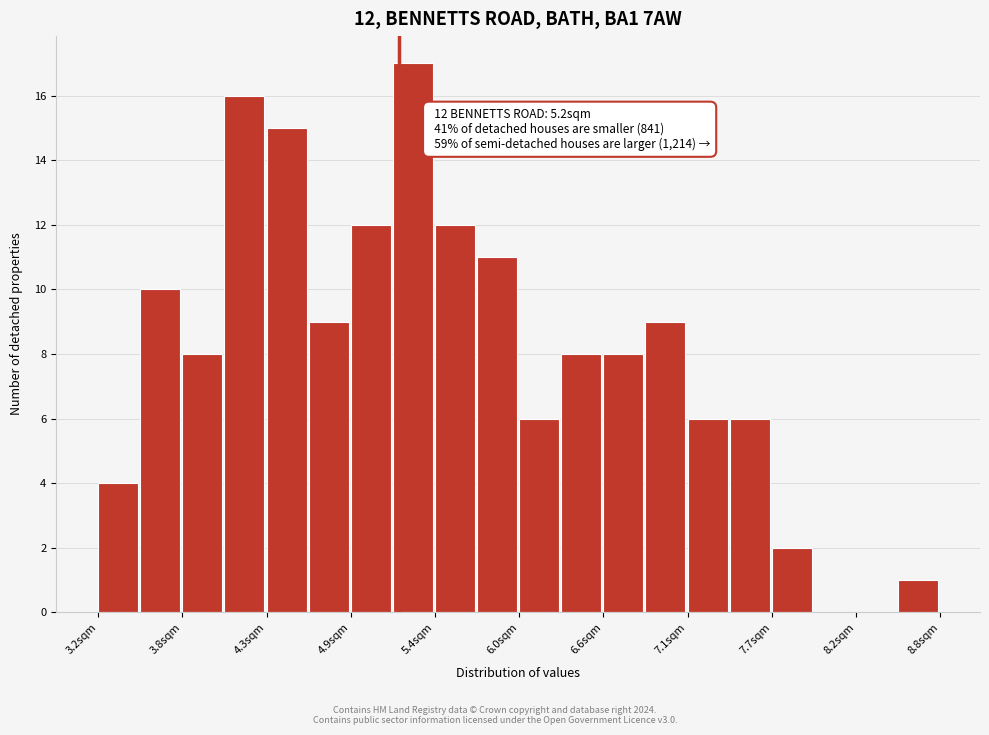

Around what value on the x-axis is the tallest bar? Give the approximate position of its centre, as read against the axis.

5.3